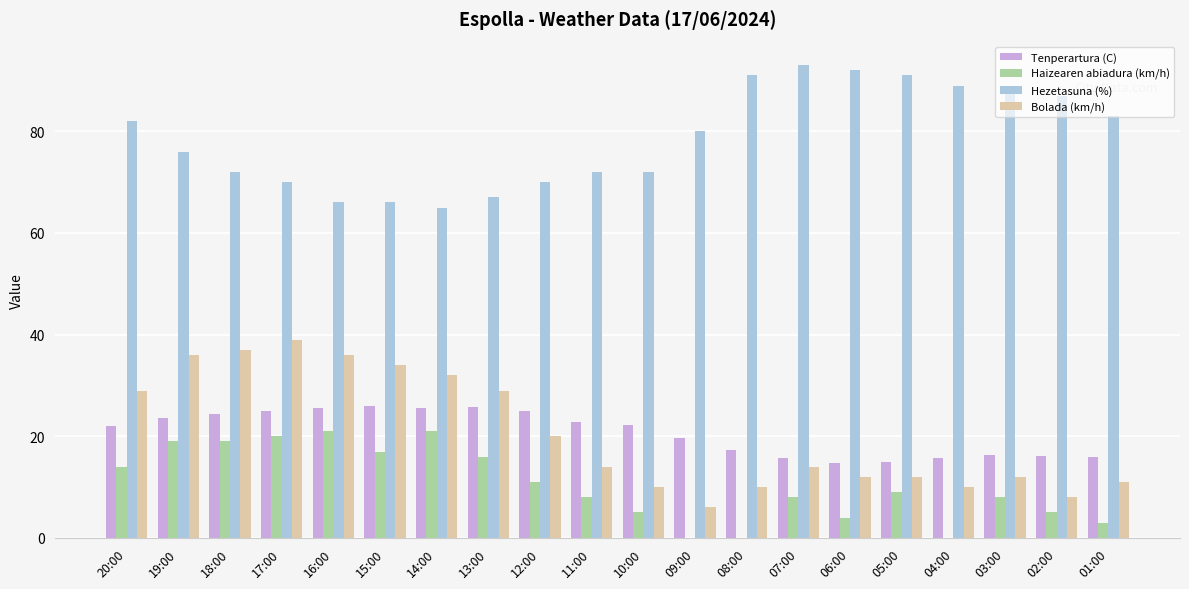

What is the total value across all series at 06:00?

122.7